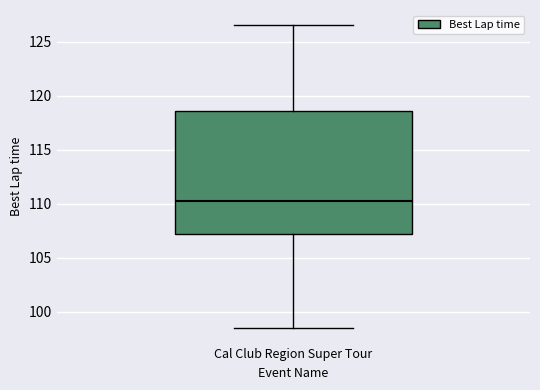

Transcribe this box plot: give where the median line is, the range the box spans, and where the two whiskers end, as read against the y-axis. The values are not printed on the chart, so give them approximately, as read against the axis.

median 110.0, box 107.0 to 118.5, whiskers 98.5 to 126.5